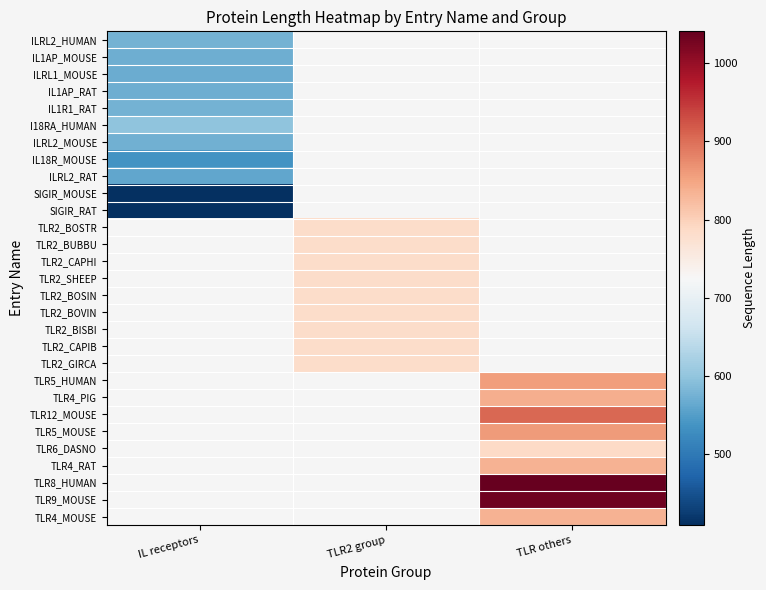

Rank the categories by TLR2_CAPIB value from lowest to highest.

IL receptors, TLR2 group, TLR others